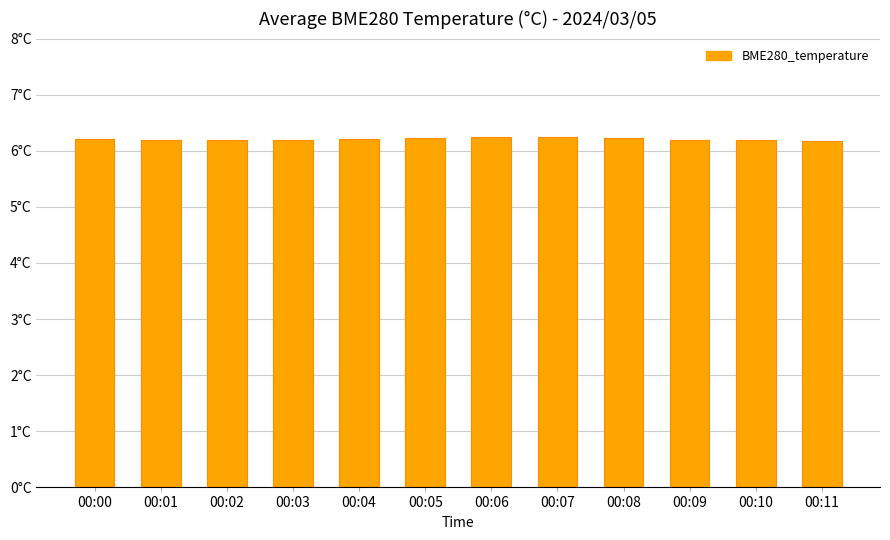

Which has a higher value, 00:05 or 00:03?

00:05